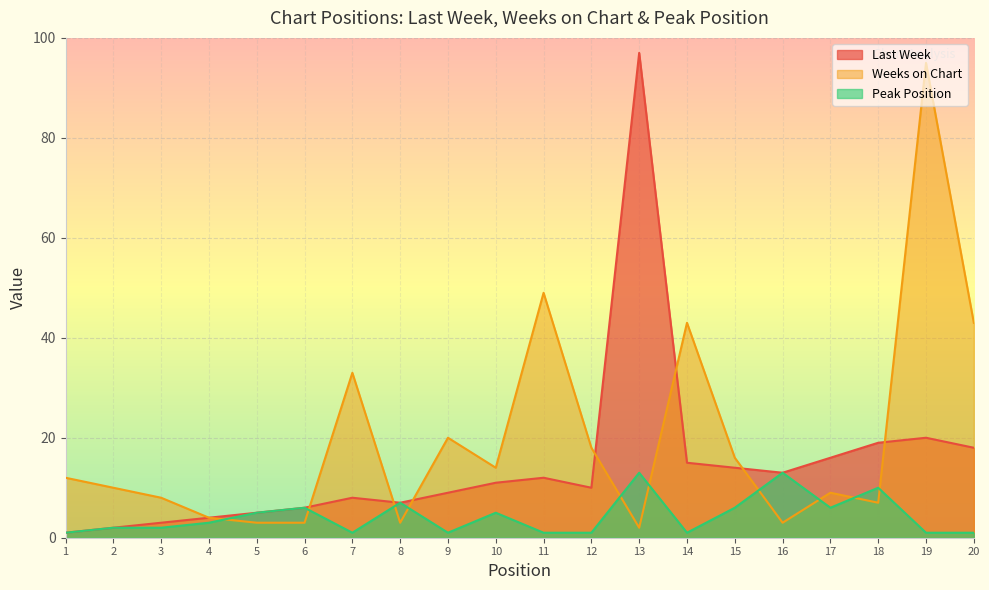

Does the chart display data point markers on the line(s)?

No